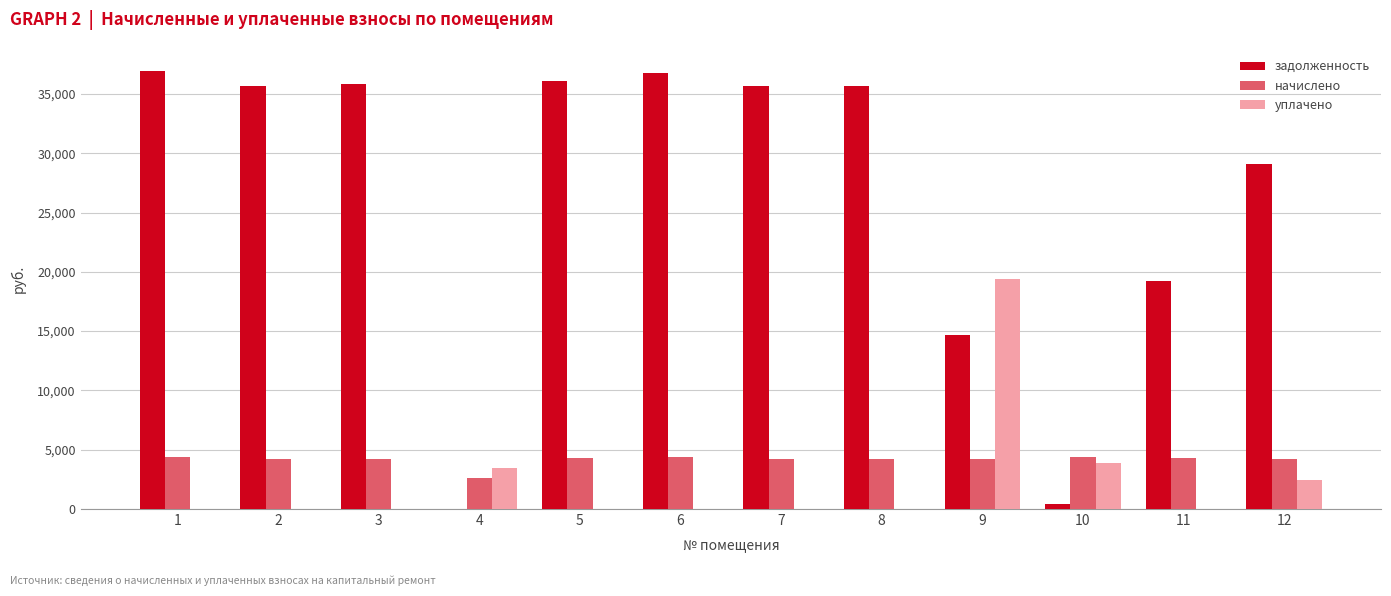

At which label is уплачено closest to 9690?

10